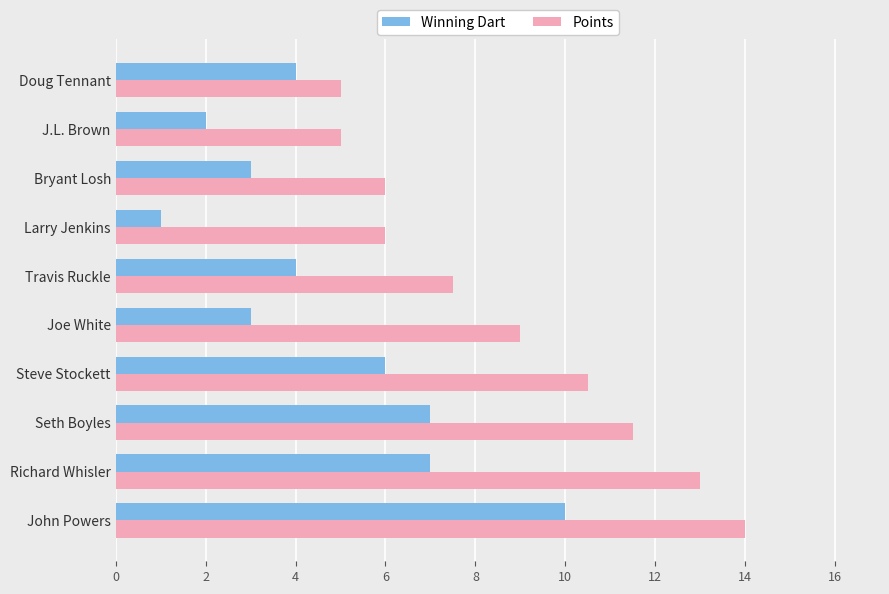

The value of Winning Dart at Joe White is 1.6. True or false?

False